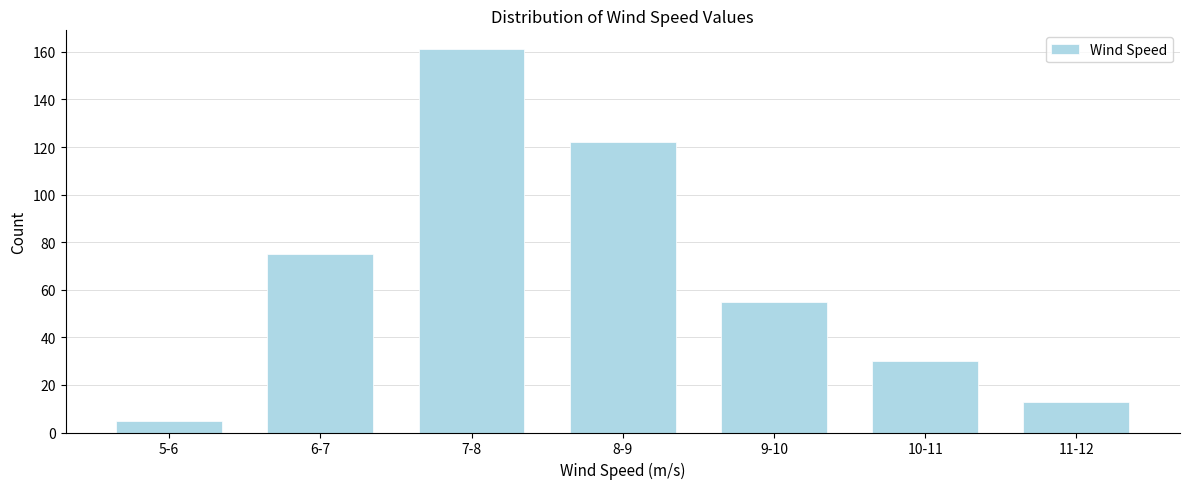

Reading left to right, list all the values displayed in this chart.

5	75	161	122	55	30	13